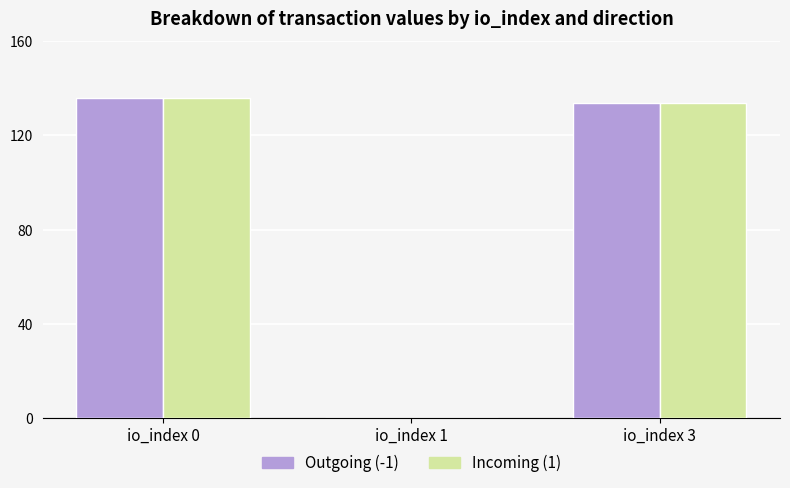

Is it true that Incoming (1) equals 133.7 at io_index 3?

True